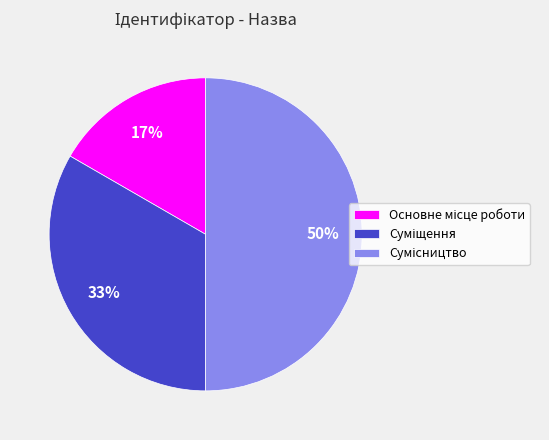

How many slices are in this pie chart?

3